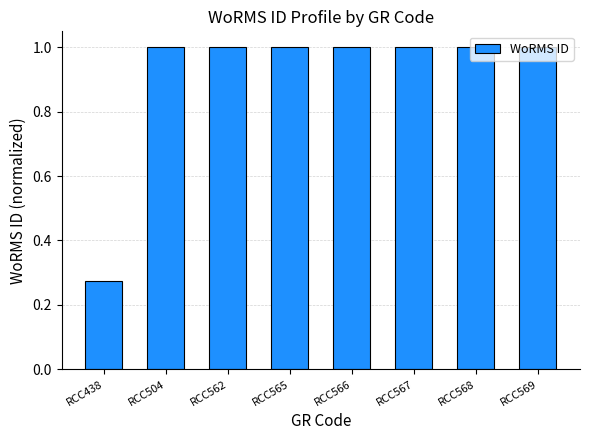

The chart shows a value of 1.0 at RCC568. True or false?

True